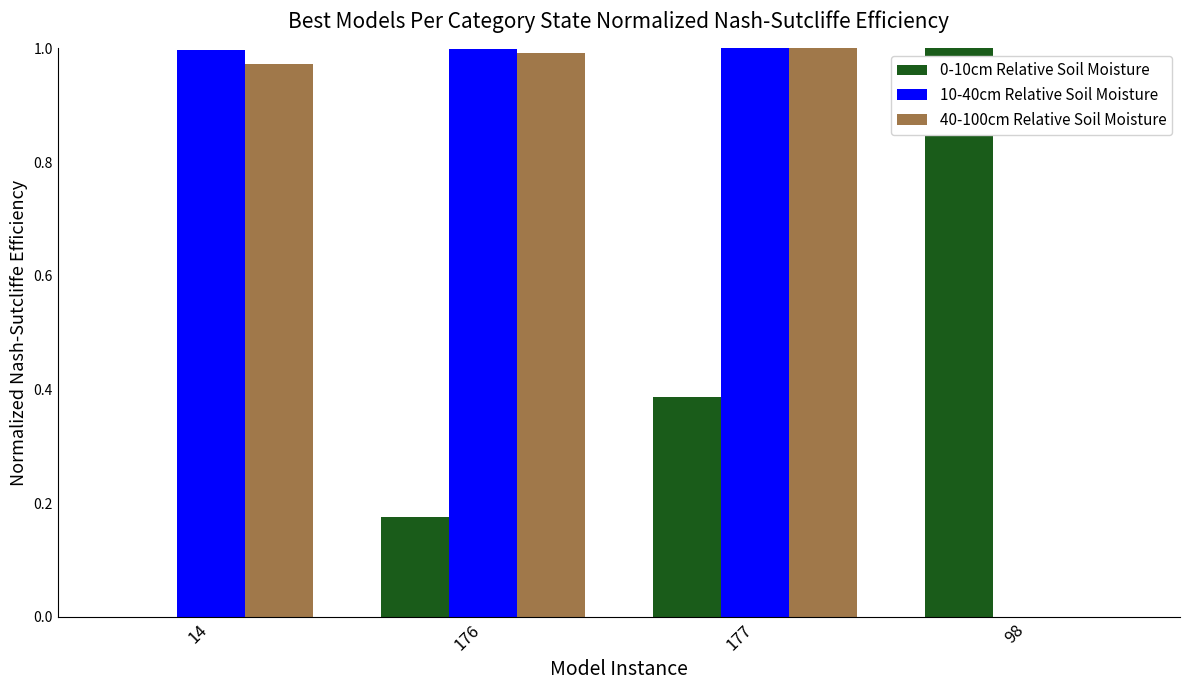

At which category is the sum across all series the highest?

177